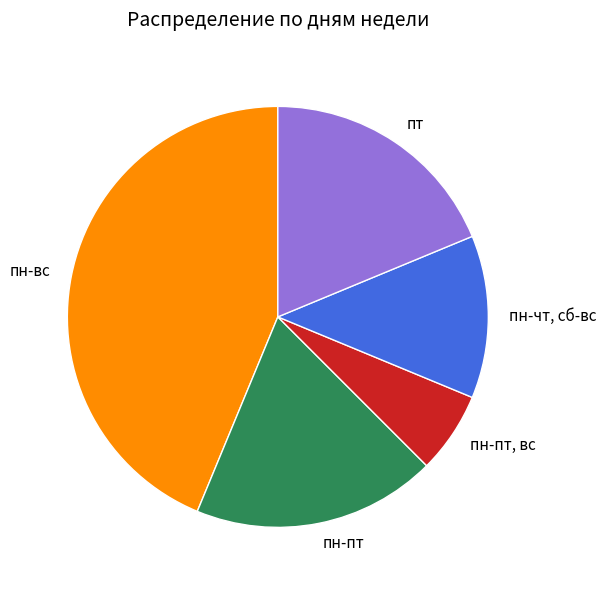

Do пн-чт, сб-вс and пт together represent more than half of the pie?

No